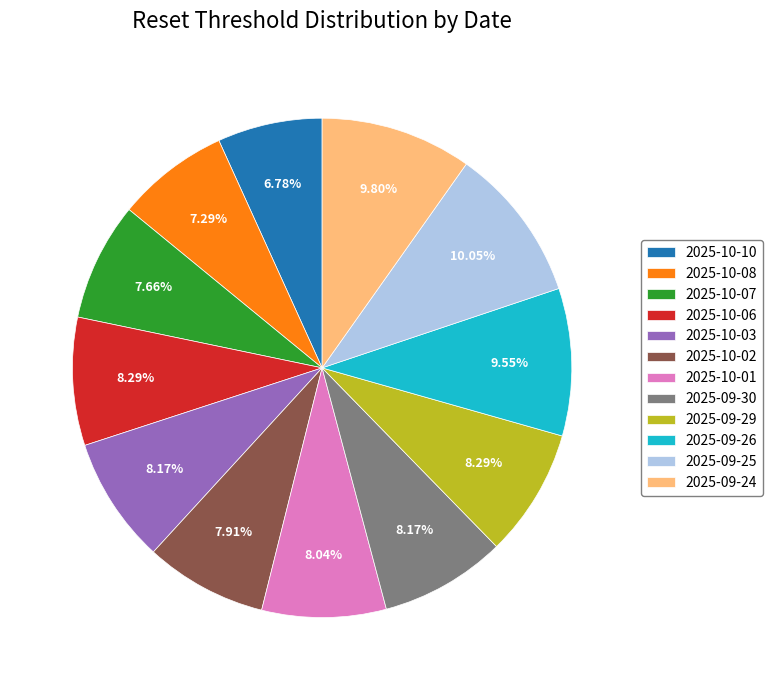

True or false: 2025-10-01 accounts for 8% of the total.

True